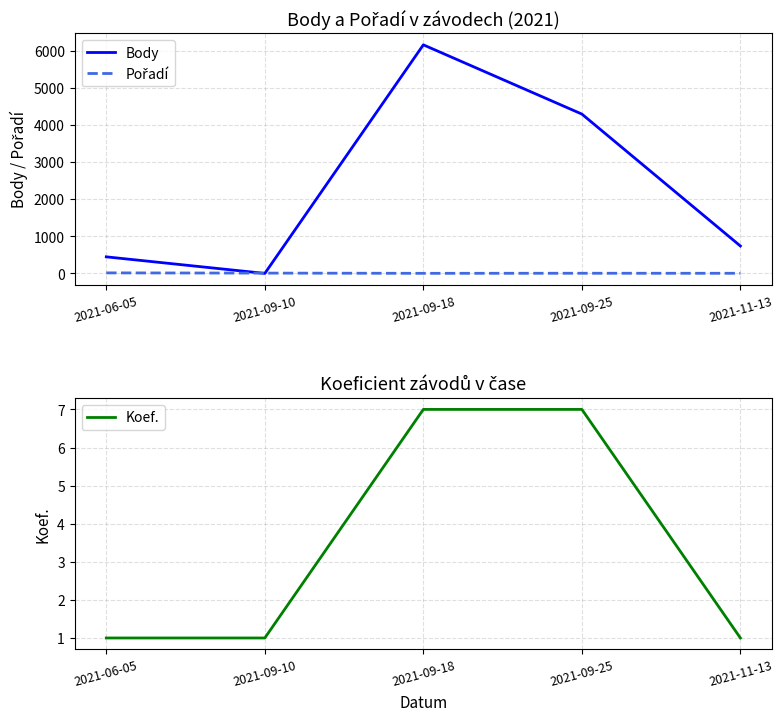

What is the greatest value displayed?

6154